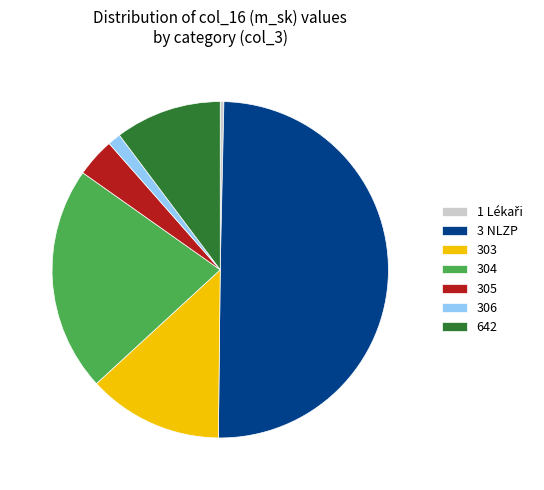

Is the sum of 305 and 642 greater than half?

No